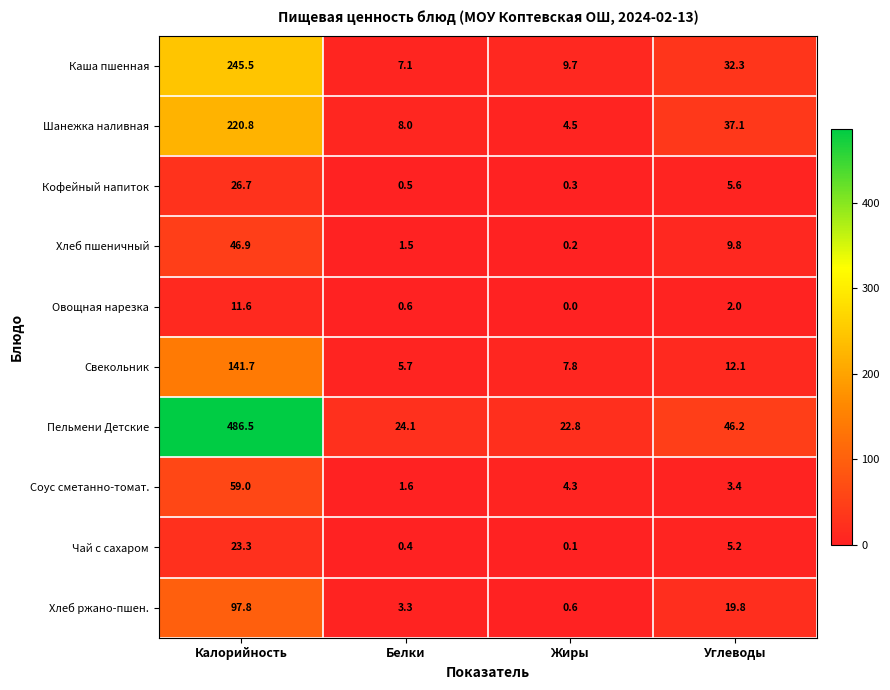

At which label is Овощная нарезка closest to 5?

Углеводы